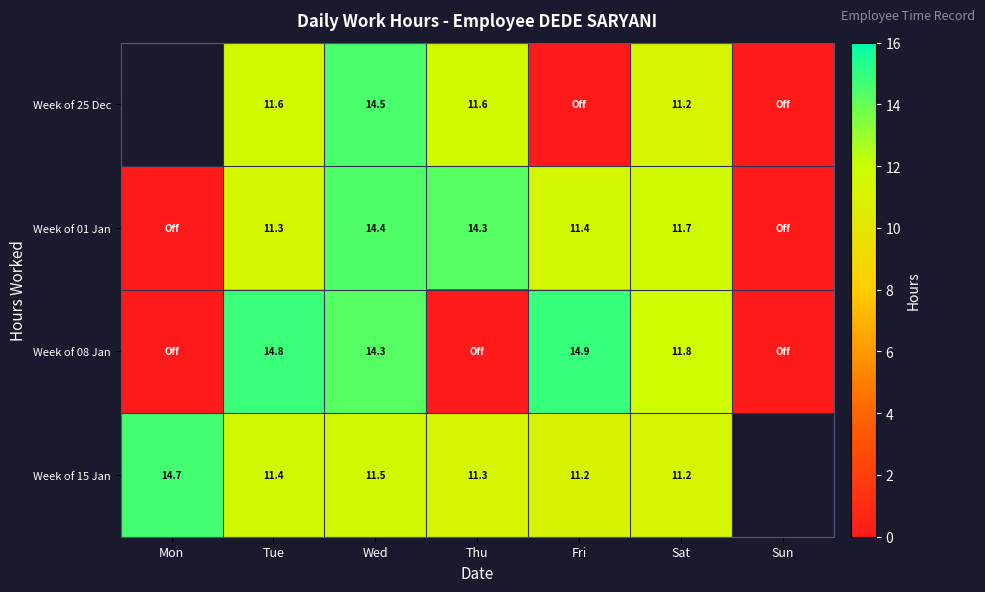

What is the difference between the second highest and second lowest values in the Week of 01 Jan series?

14.3